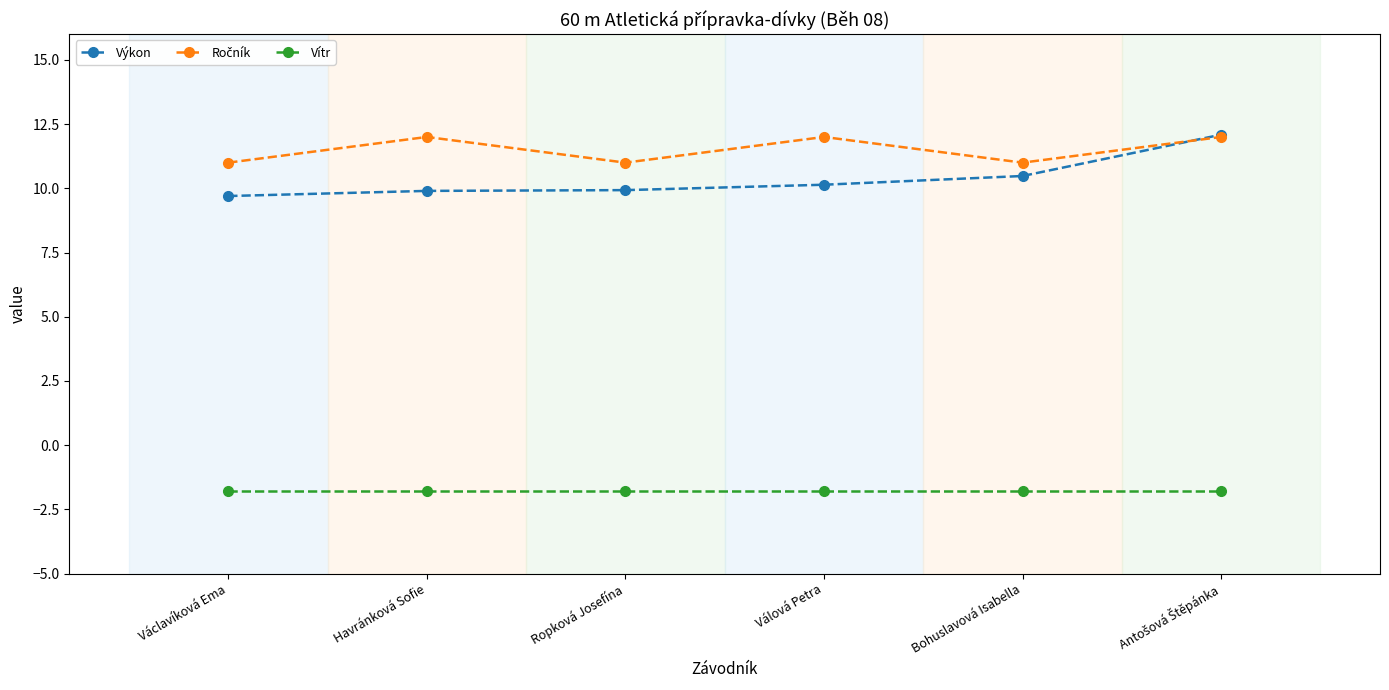

What is the approximate value of Výkon at Ropková Josefína?

9.9